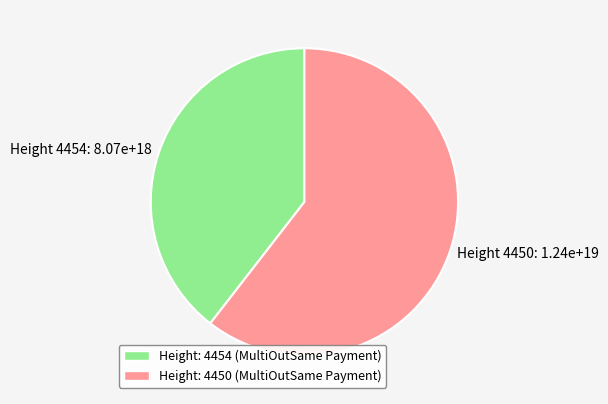

The Height 4450: 1.24e+19 slice represents 60% of the pie. True or false?

True